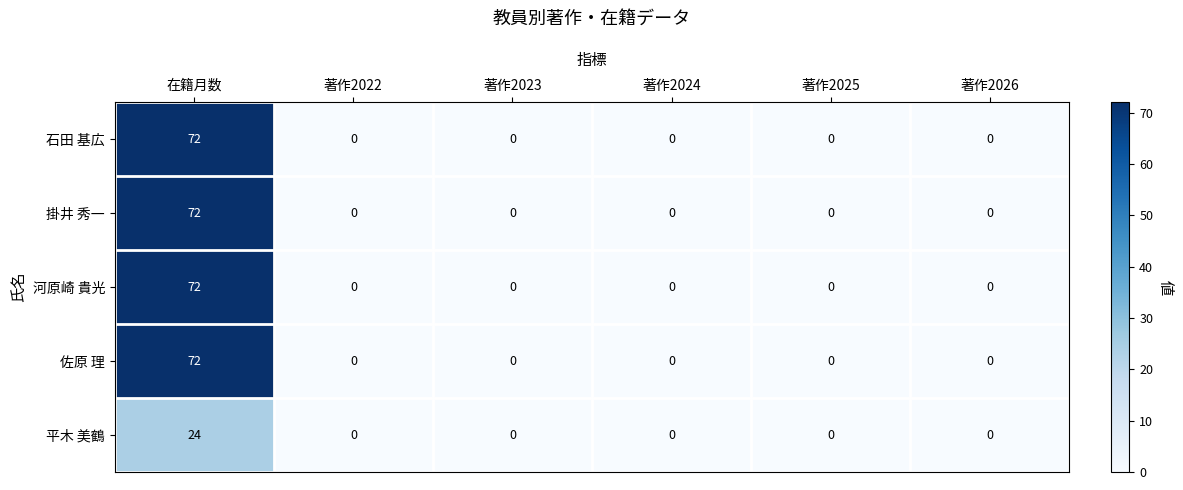

Reading left to right, what are all the values shown in this chart?

石田 基広: 72	0	0	0	0	0
掛井 秀一: 72	0	0	0	0	0
河原崎 貴光: 72	0	0	0	0	0
佐原 理: 72	0	0	0	0	0
平木 美鶴: 24	0	0	0	0	0